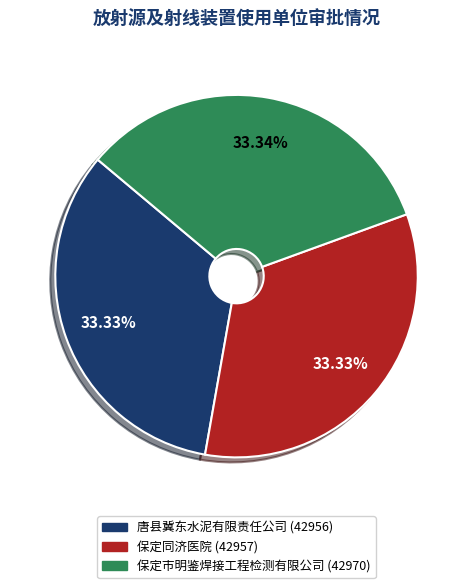

Is there any slice that represents more than half of the pie?

No